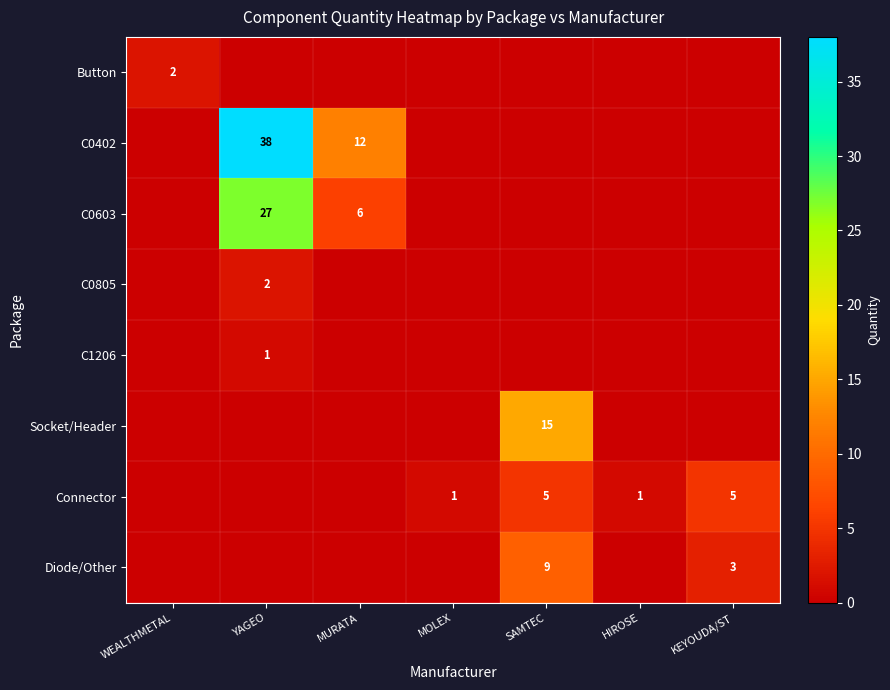

Between YAGEO and HIROSE, which series saw the biggest shift?

C0402